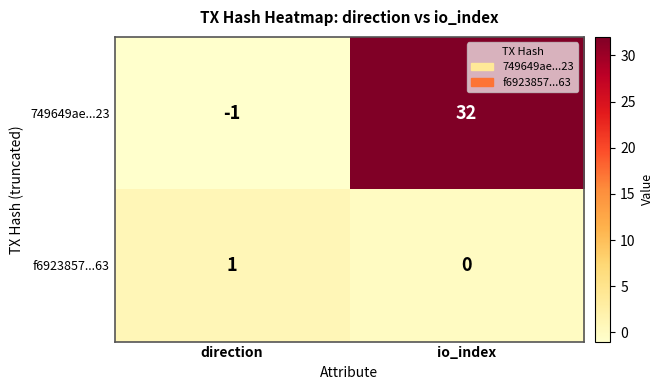

Which category has the highest value in the f6923857...63 series?

direction